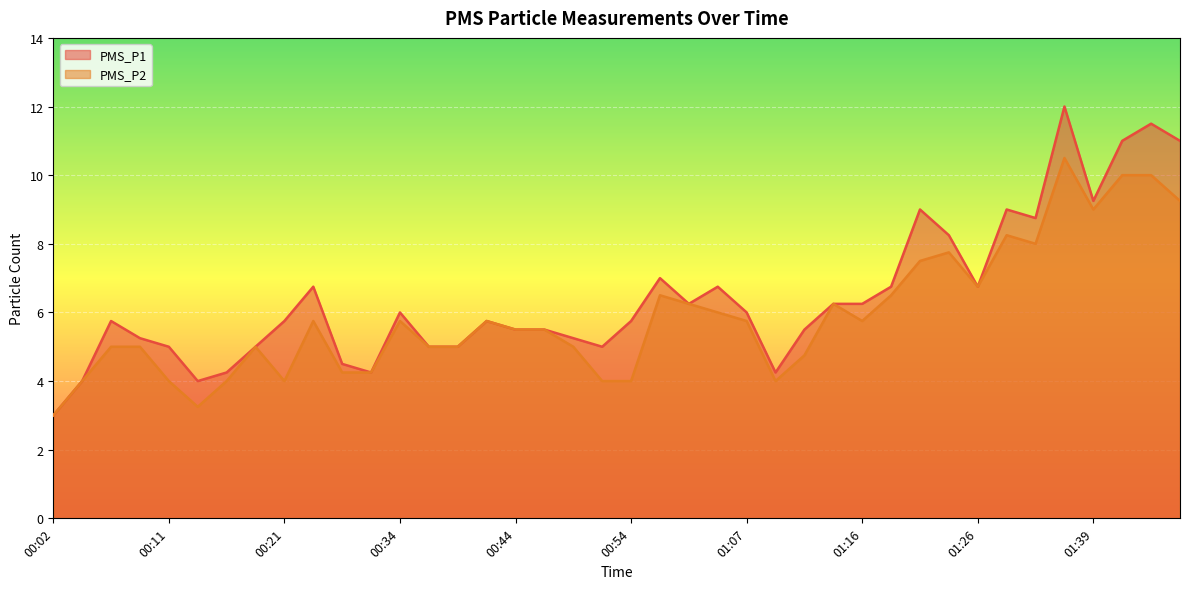

How many values in the PMS_P2 series exceed 5?

22